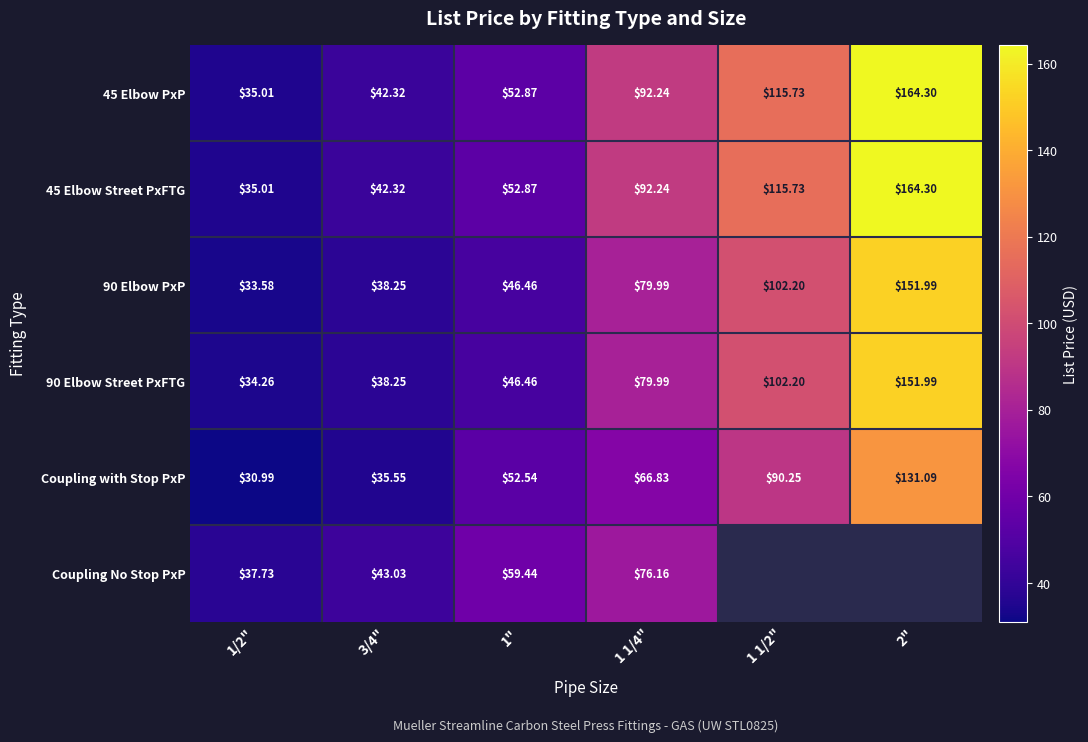

At which label does 45 Elbow Street PxFTG reach its peak?

2"